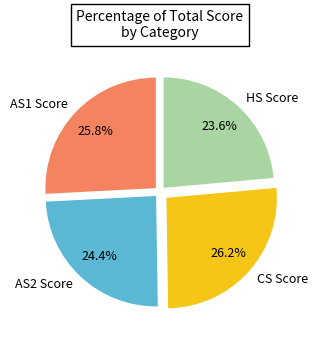

To the nearest percent, what portion does HS Score represent?

24%